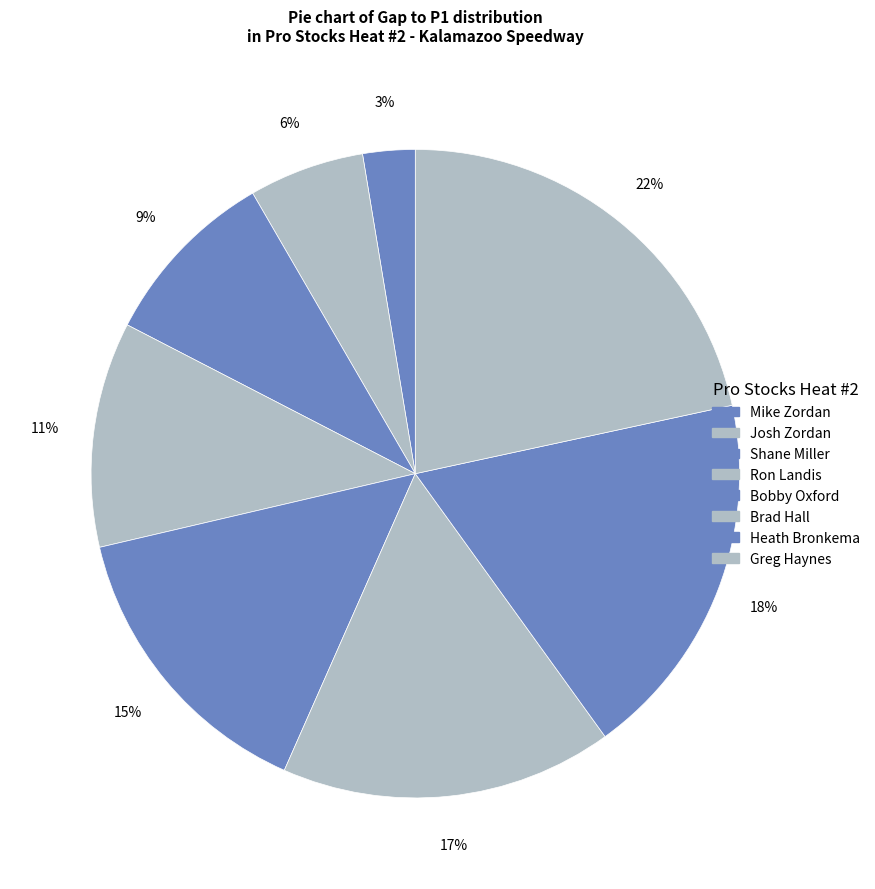

Is the sum of Bobby Oxford and Shane Miller greater than half?

No